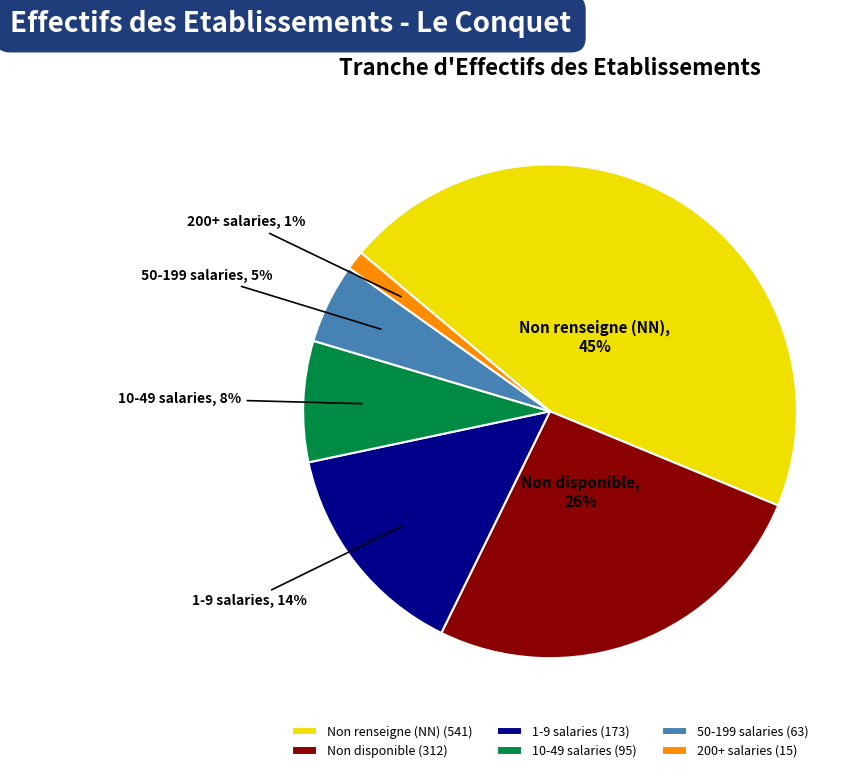

To the nearest percent, what is the difference between the largest and smallest slice percentages?

44%